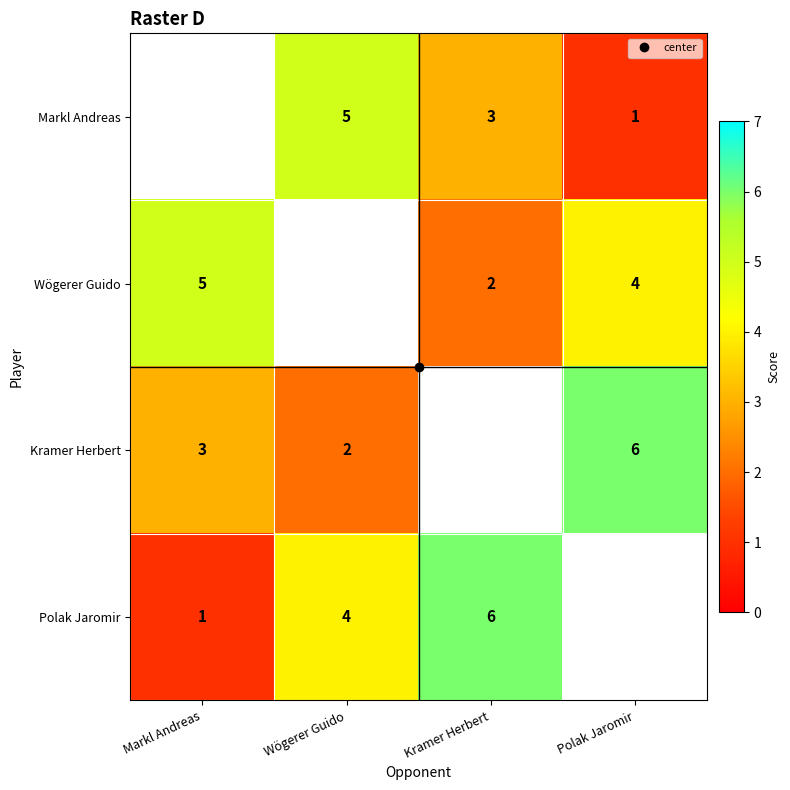

At Markl Andreas, list the series in order from smallest to largest.

Polak Jaromir, Kramer Herbert, Markl Andreas, Wögerer Guido